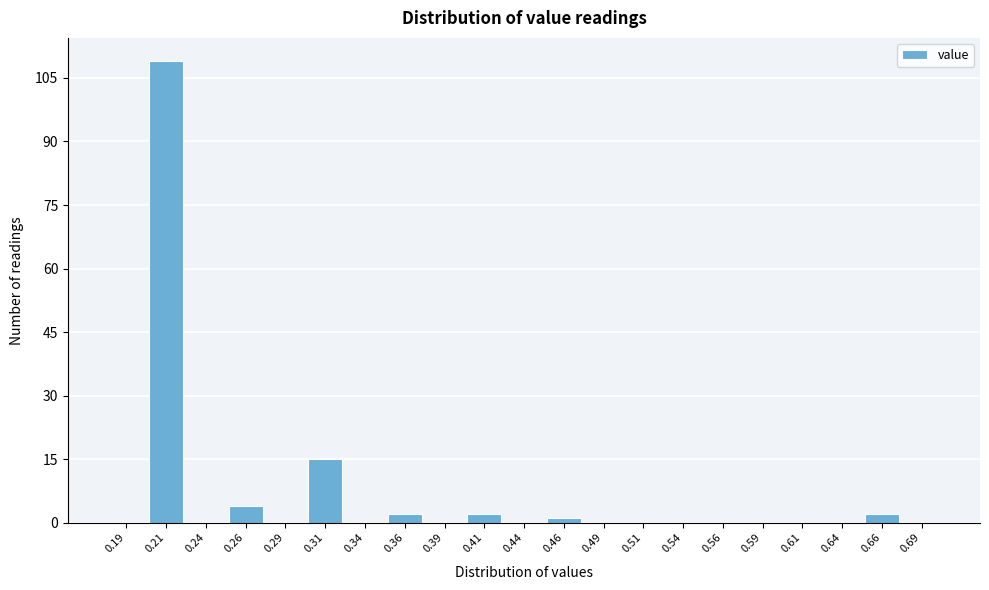

Reading left to right, what are all the values shown in this chart?

0.19=0	0.21=109	0.24=0	0.26=4	0.29=0	0.31=15	0.34=0	0.36=2	0.39=0	0.41=2	0.44=0	0.46=1	0.49=0	0.51=0	0.54=0	0.56=0	0.59=0	0.61=0	0.64=0	0.66=2	0.69=0